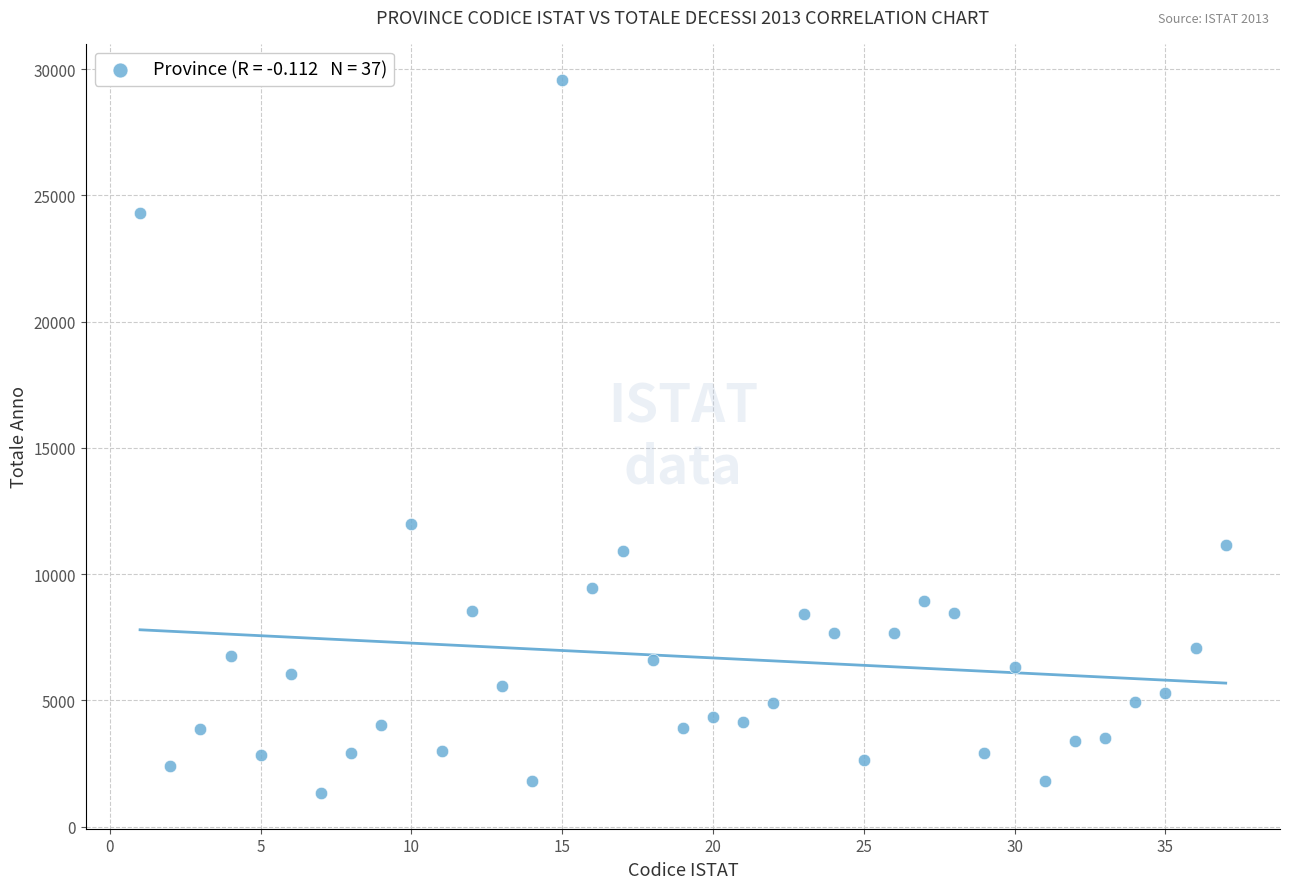

What is the range of Y values (max minus min)?

28258